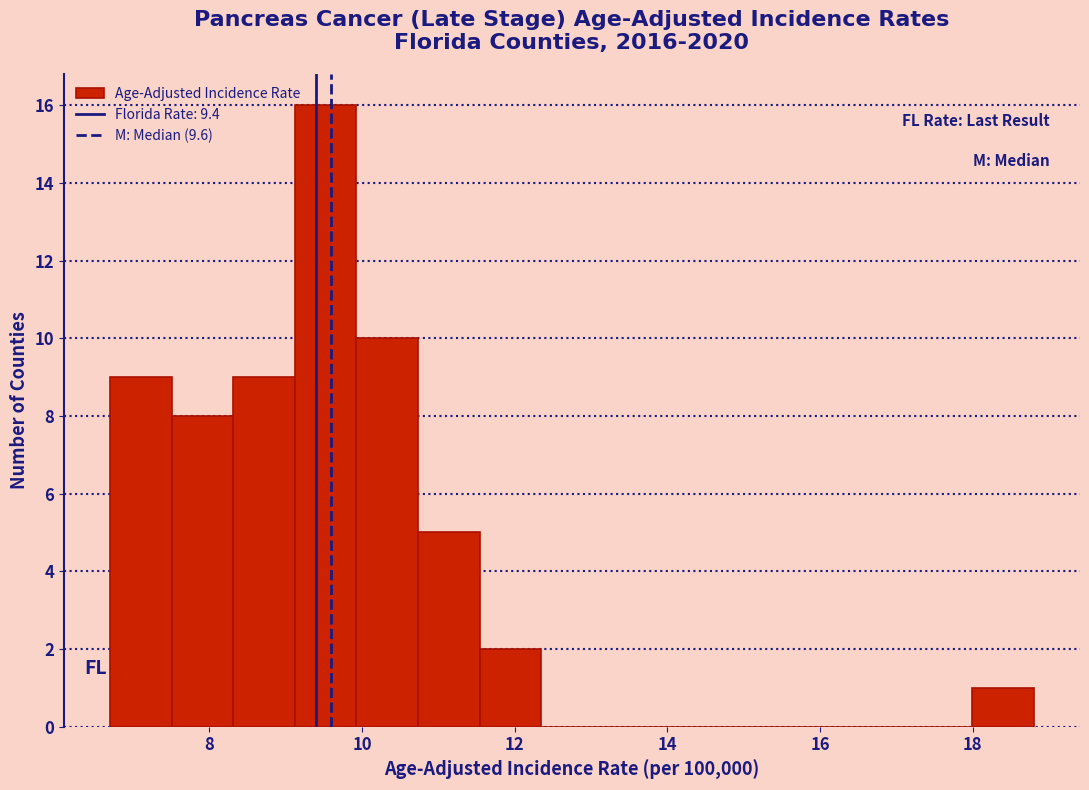

Reading left to right, list every bar in this chart as the range it spans on the x-axis followed by its height. Neither the bar edges nor the heights are printed on the chart, so give them approximately, as read against the axes.

6.8 to 7.6: 9
7.6 to 8.4: 8
8.4 to 9.2: 9
9.2 to 10.0: 16
10.0 to 10.8: 10
10.8 to 11.6: 5
11.6 to 12.4: 2
12.4 to 13.2: 0
13.2 to 14.0: 0
14.0 to 14.8: 0
14.8 to 15.6: 0
15.6 to 16.4: 0
16.4 to 17.2: 0
17.2 to 18.0: 0
18.0 to 18.8: 1